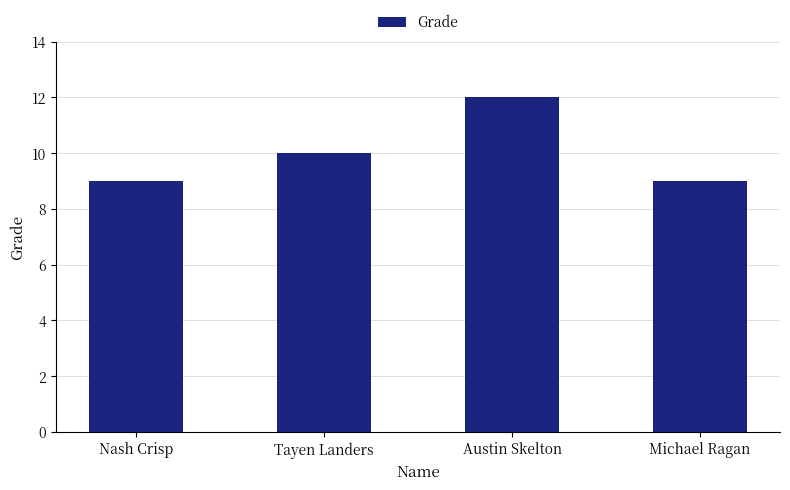

Approximately how many times larger is the value at Nash Crisp compared to Michael Ragan?

1.0